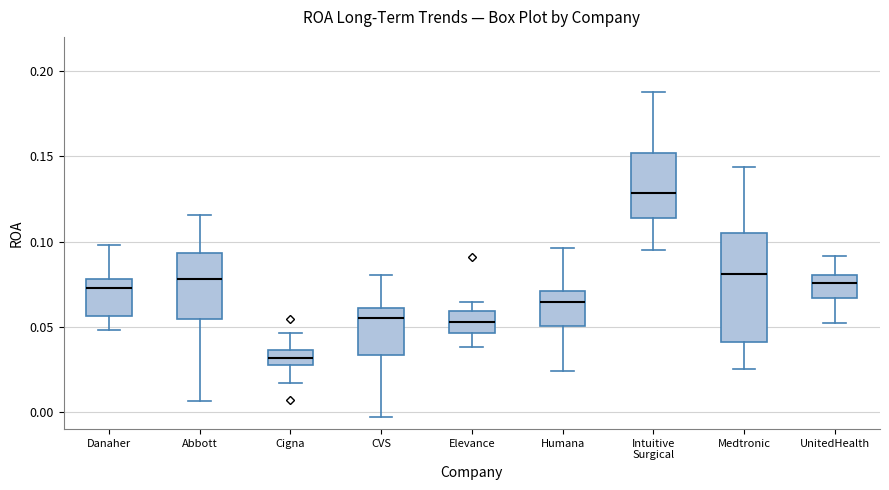

Reading left to right, transcribe this box plot: for each box, give where its median line is, the range the box spans, and where its two whiskers end, as read against the y-axis. The values are not printed on the chart, so give them approximately, as read against the axis.

Danaher: median 0.075, box 0.055 to 0.080, whiskers 0.050 to 0.100
Abbott: median 0.080, box 0.055 to 0.095, whiskers 0.005 to 0.115
Cigna: median 0.030 (inside the box), box 0.030 to 0.035, whiskers 0.015 to 0.045
CVS: median 0.055, box 0.035 to 0.060, whiskers -0.005 to 0.080
Elevance: median 0.055, box 0.045 to 0.060, whiskers 0.040 to 0.065
Humana: median 0.065, box 0.050 to 0.070, whiskers 0.025 to 0.095
Intuitive Surgical: median 0.130, box 0.115 to 0.150, whiskers 0.095 to 0.190
Medtronic: median 0.080, box 0.040 to 0.105, whiskers 0.025 to 0.145
UnitedHealth: median 0.075, box 0.065 to 0.080, whiskers 0.050 to 0.090